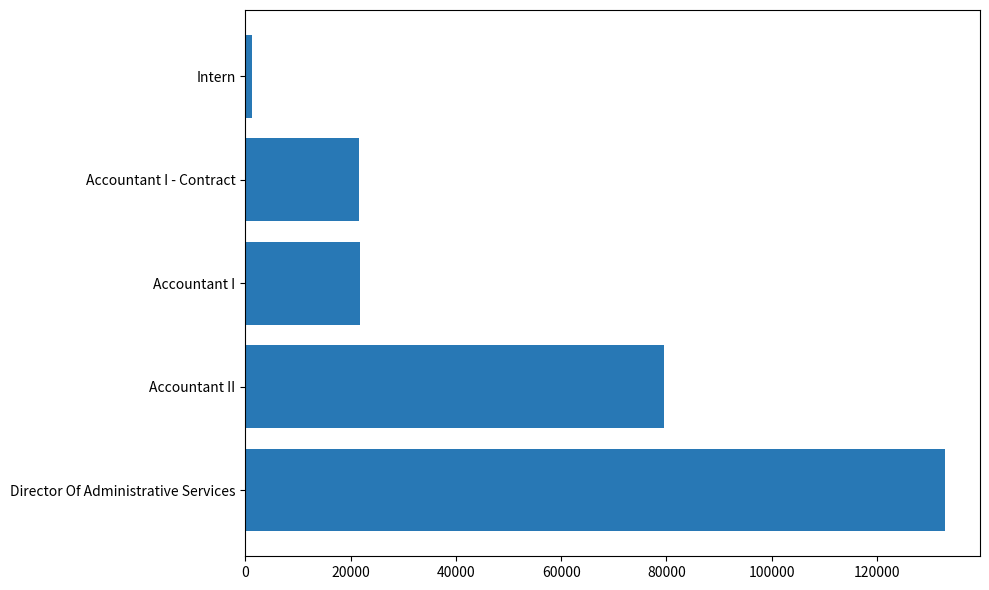

What is the average value?

51433